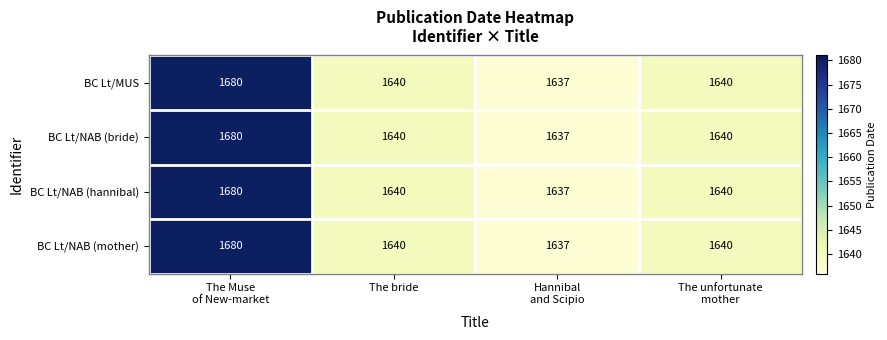

What is the difference between the maximum and minimum values in the BC Lt/NAB (bride) series?

43